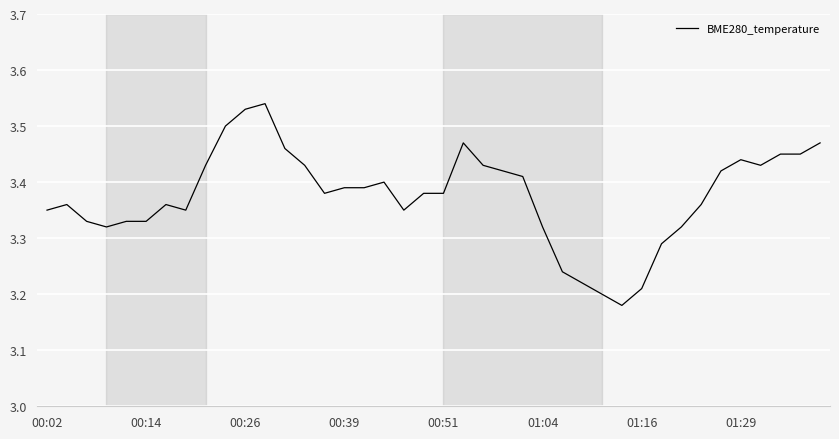

True or false: there are more than 2 points higher than both neighbors.

True